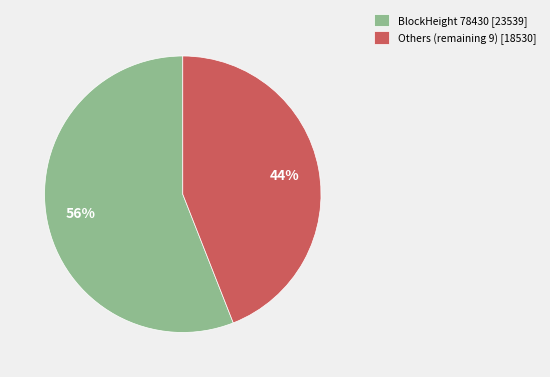

Count the number of slices in the pie.

2